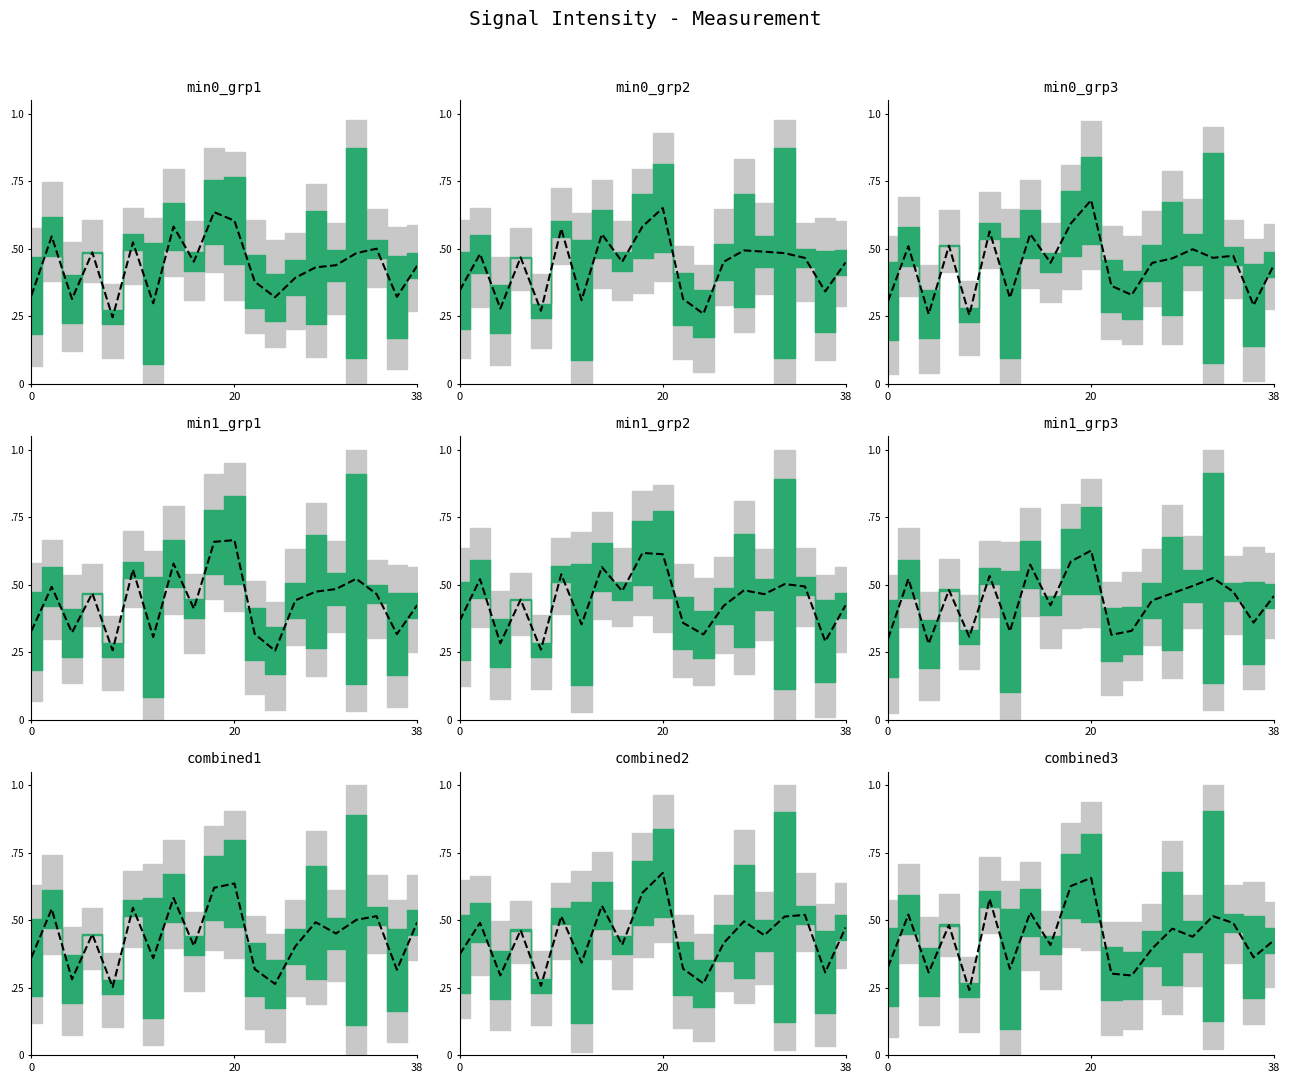

The chart shows a value of 0.8 at 20. True or false?

False